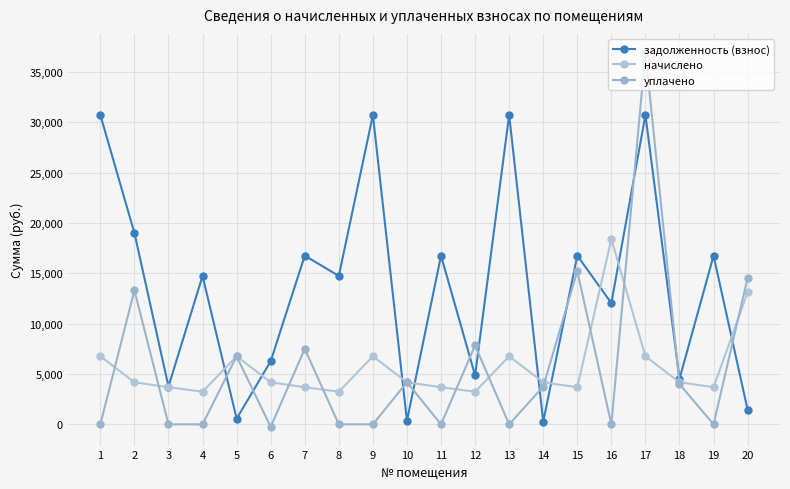

After their last crossing, which series has the higher values: уплачено or начислено?

уплачено